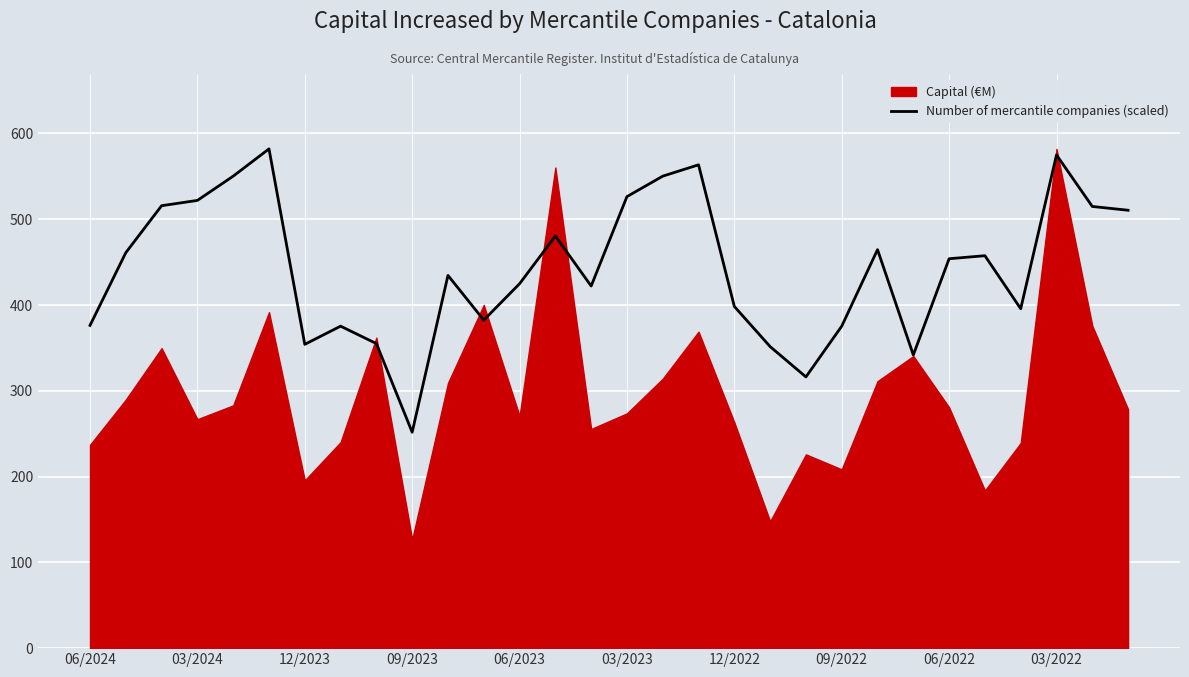

Which category has the lowest value in the Number of mercantile companies (scaled) series?

09/2023